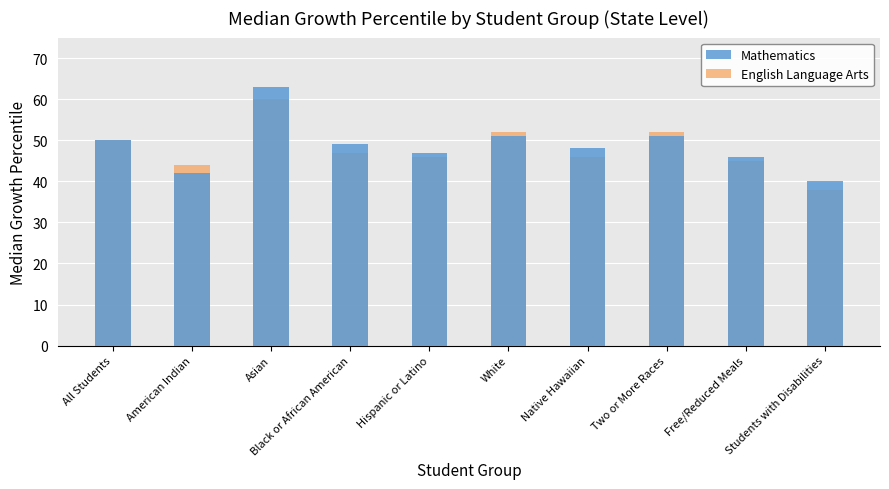

Rank the categories by English Language Arts value from lowest to highest.

Students with Disabilities, American Indian, Free/Reduced Meals, Hispanic or Latino, Native Hawaiian, Black or African American, All Students, White, Two or More Races, Asian